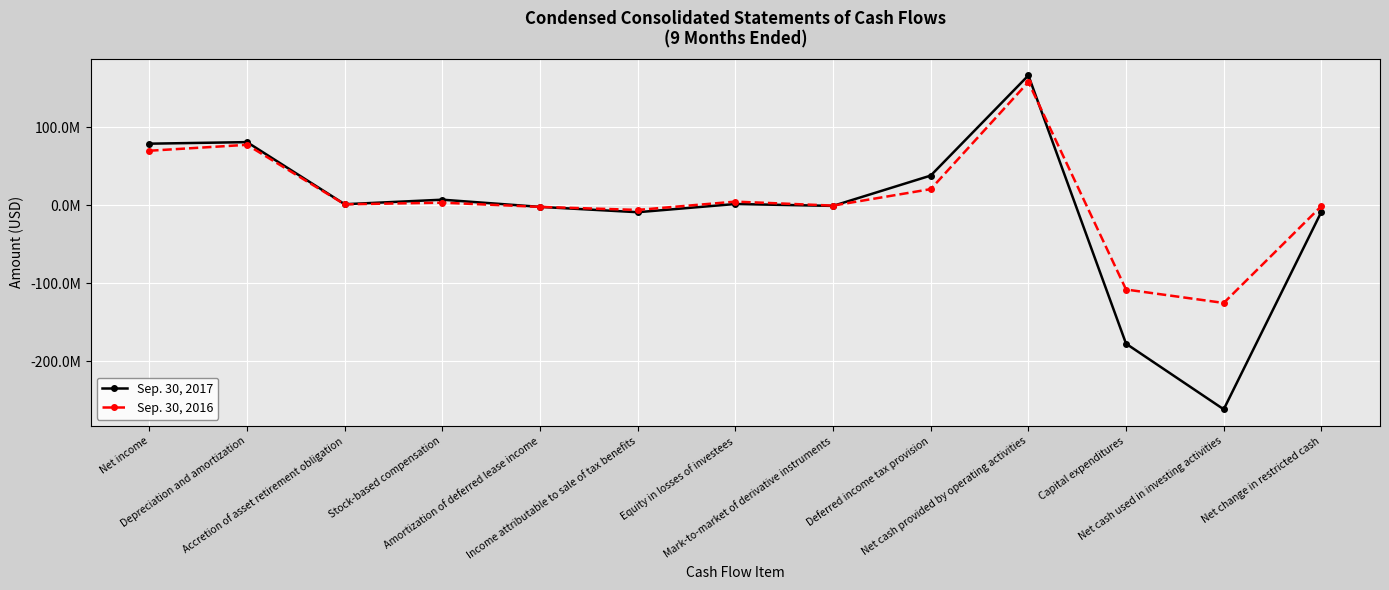

What is the difference between the second highest and minimum values in the Sep. 30, 2017 series?

342580000